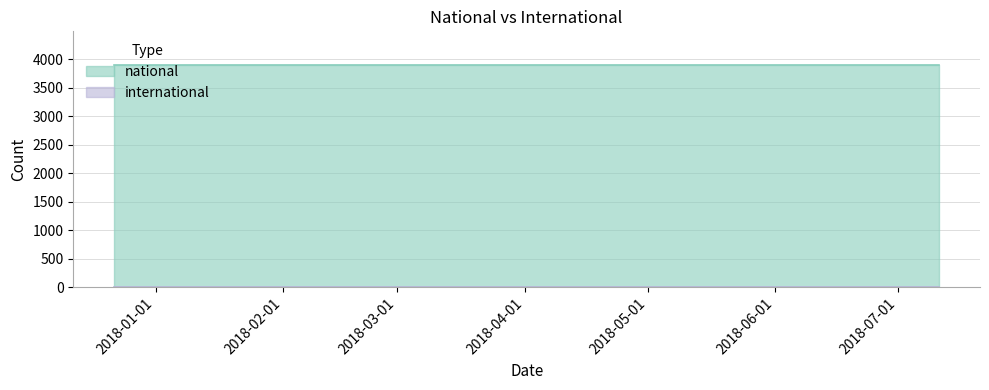

Reading right to left, what are all the values shown in this chart?

national: 2018-07-11=3906	2018-04-09=3906	2017-12-22=3906
international: 2018-07-11=0	2018-04-09=0	2017-12-22=0